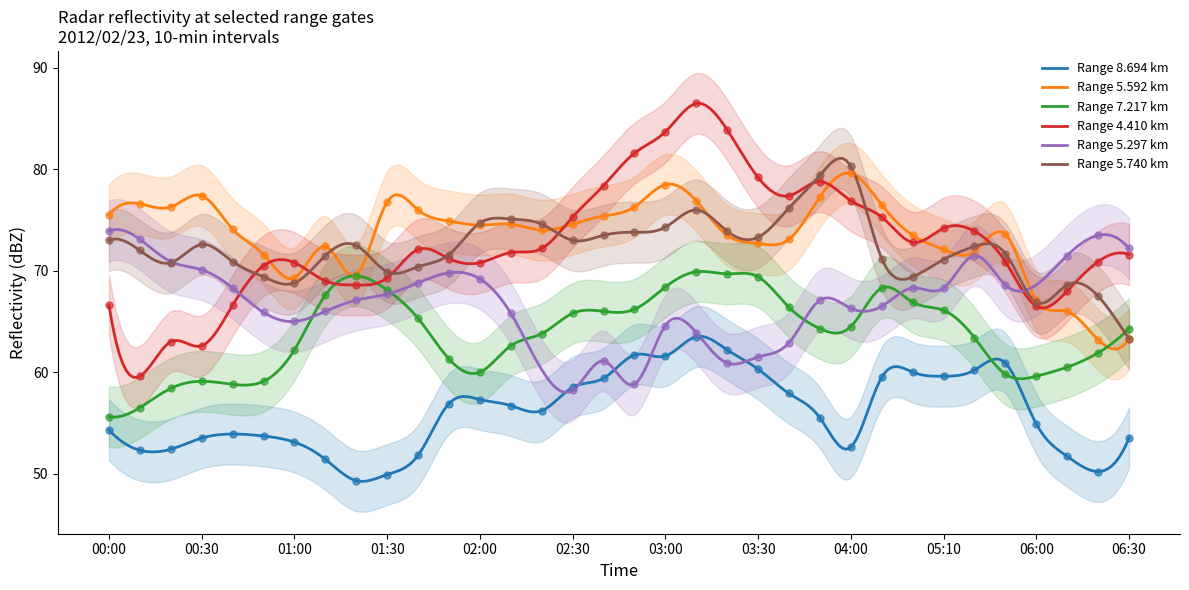

Which series contains the lowest Y value?

8.694